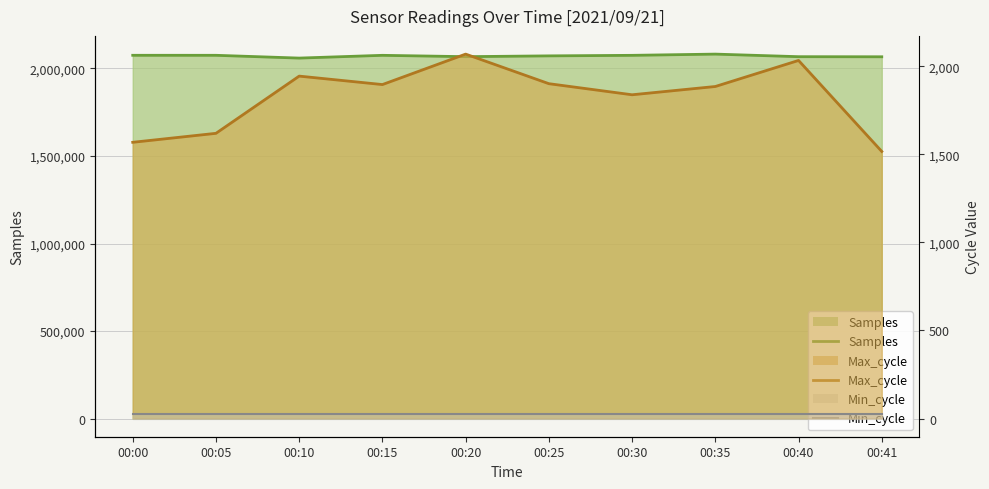

In Samples, how many points are higher than both neighbors (excluding endpoints)?

2